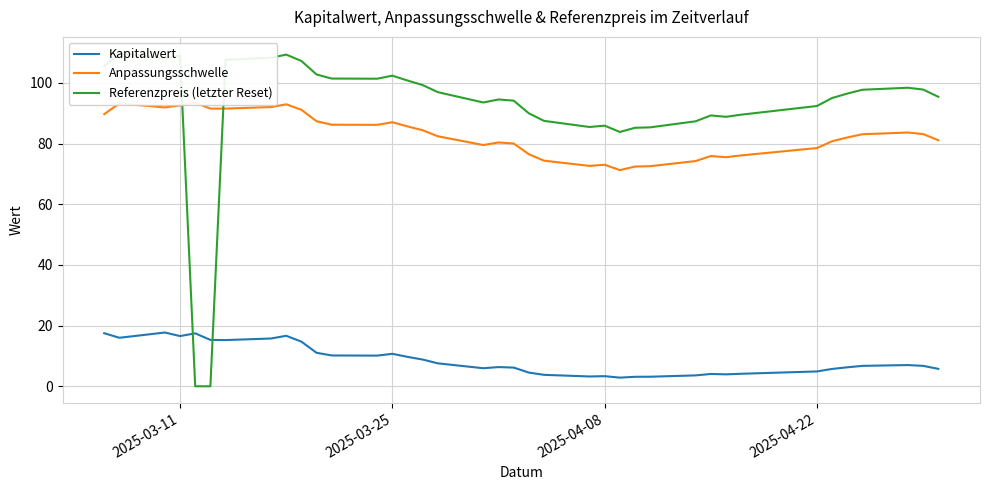

What is the highest value of the Kapitalwert series?

17.7